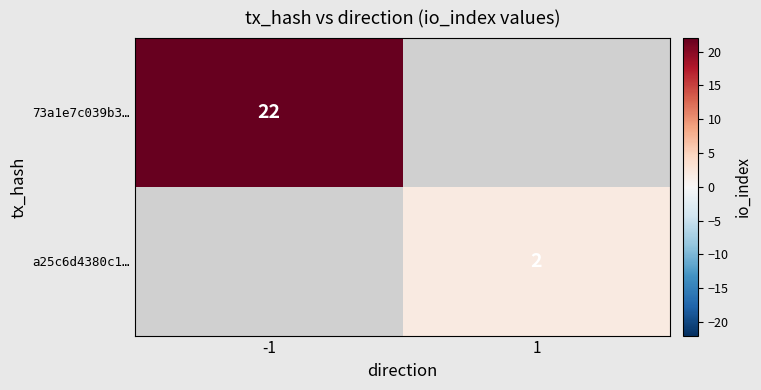

The value of a25c6d4380c1… at 1 is 3.4. True or false?

False